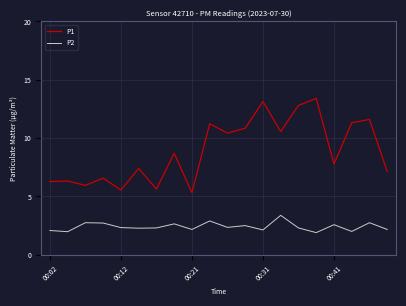

At how many categories does at least one series exceed 4?

20